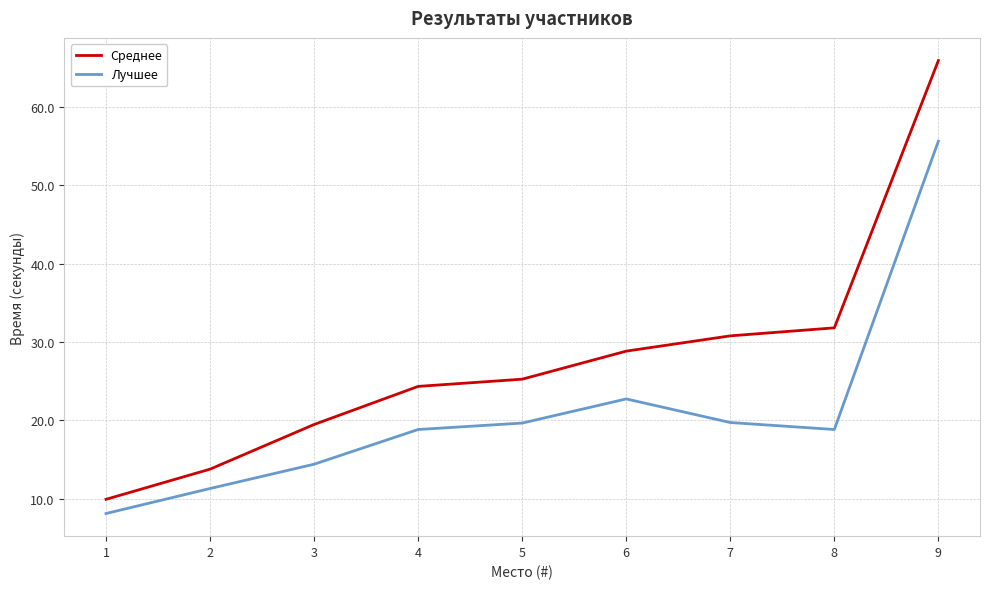

Which category has the highest value across all series?

9